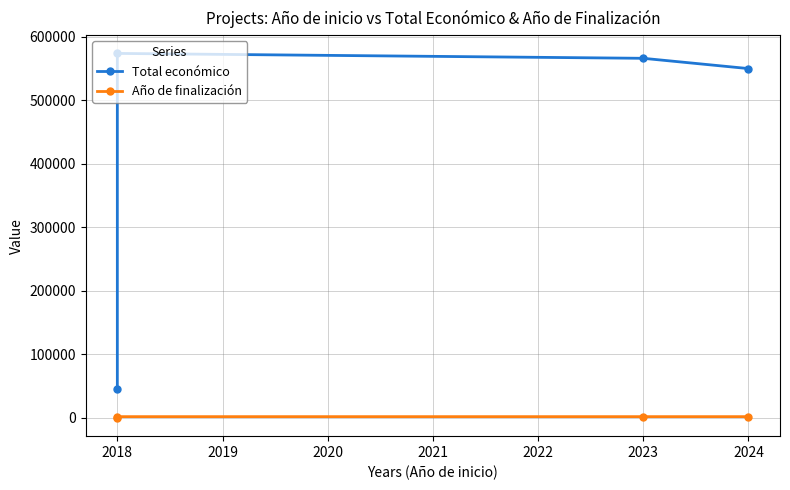

What is the greatest value displayed?

574000